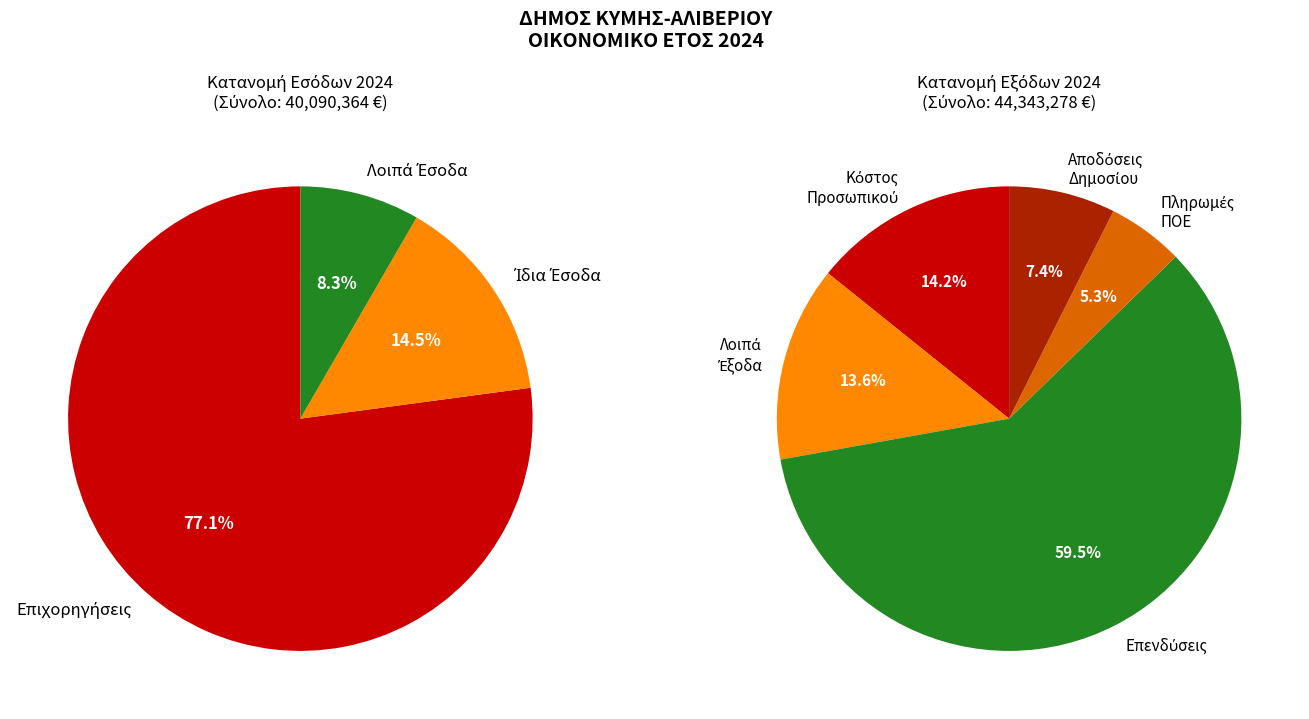

Which slice represents more than half of the pie?

Επιχορηγήσεις από ΠΔΕ, Ε.Ε και λοιπές